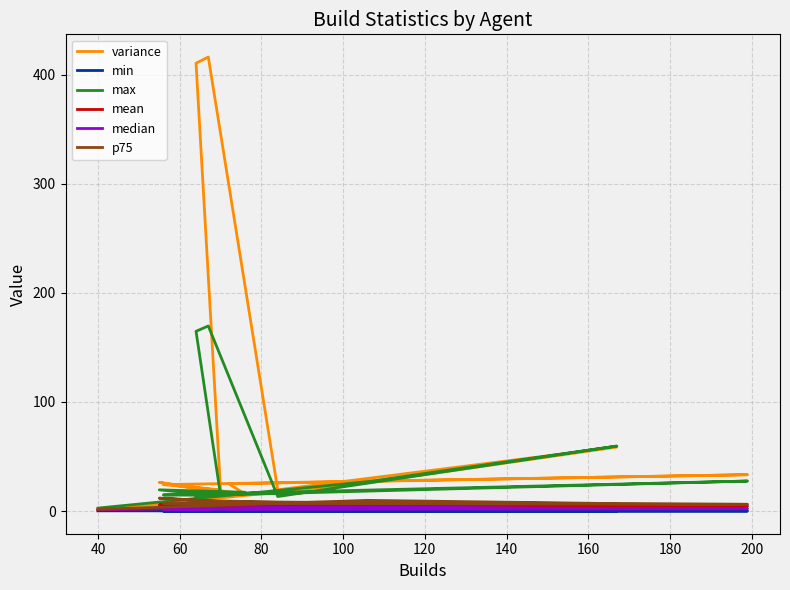

The min series shows 0.1 at 100. True or false?

True